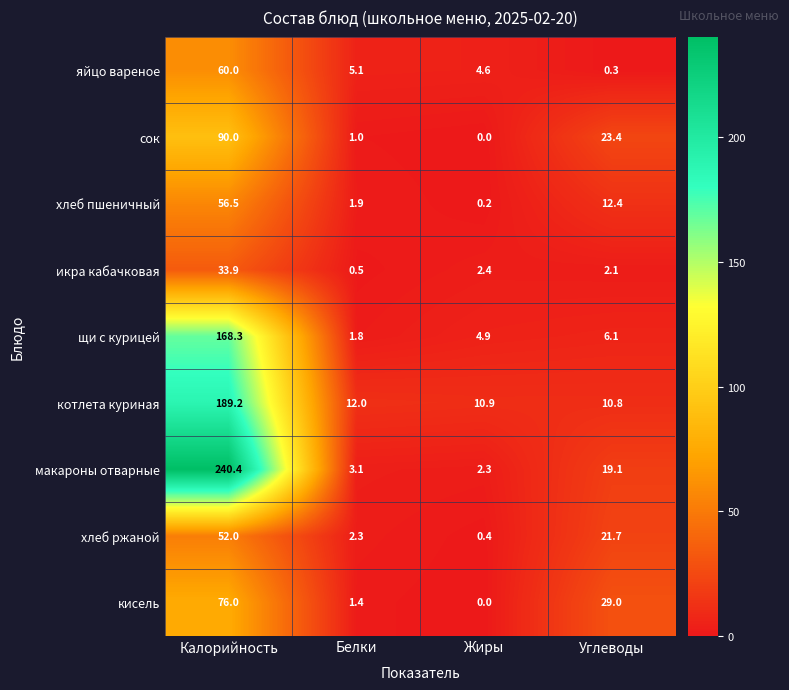

Is it true that щи с курицей equals 168.3 at Калорийность?

True